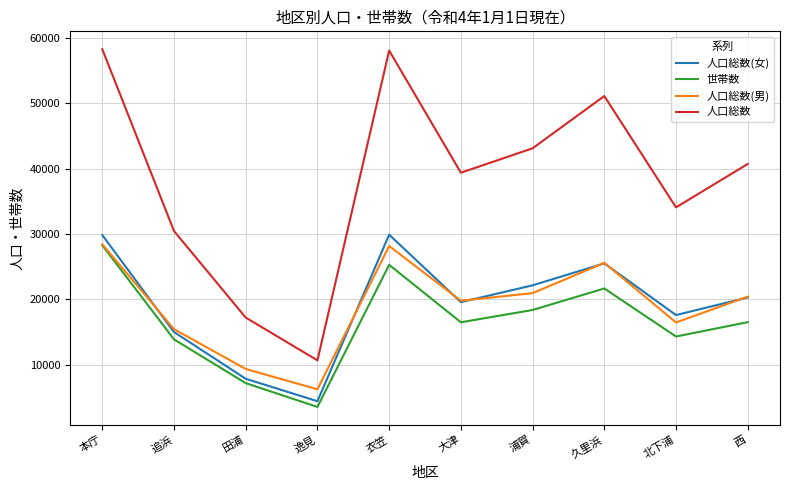

Which category has the lowest value in the 人口総数(女) series?

逸見